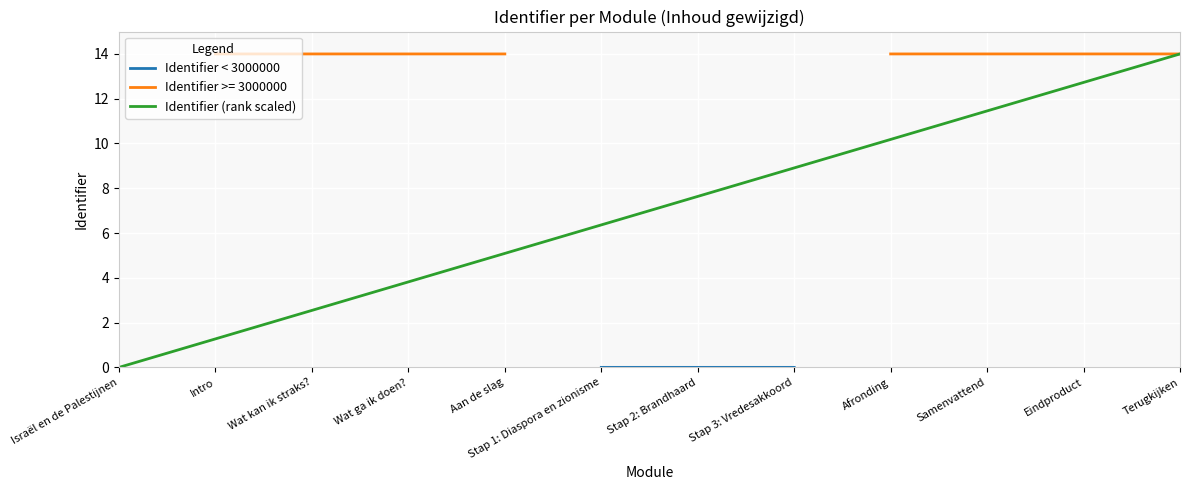

How many values in the Identifier (rank scaled) series are below 7?

6